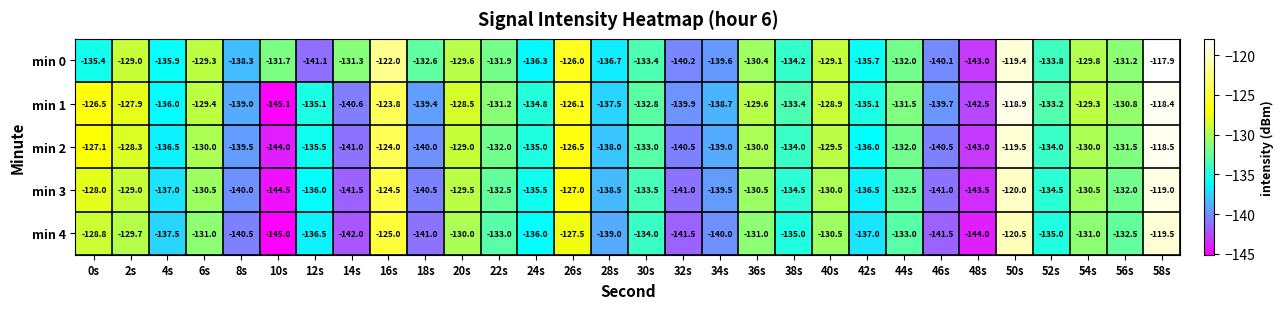

How many data points does each series have?

30